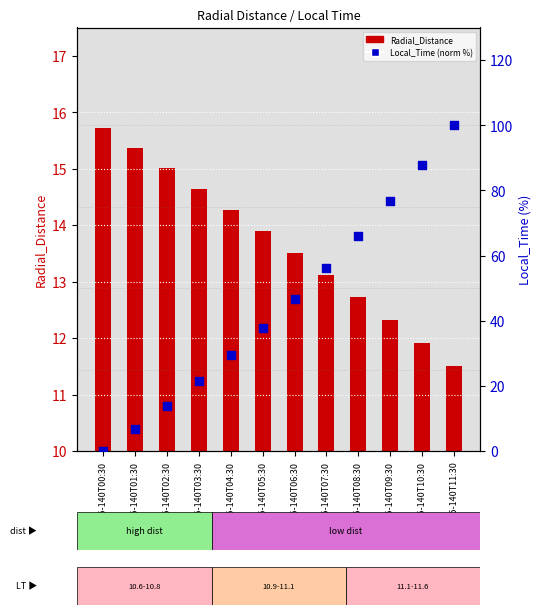

What are all the series names shown in the legend?

Radial_Distance, Local_Time (normalized %)